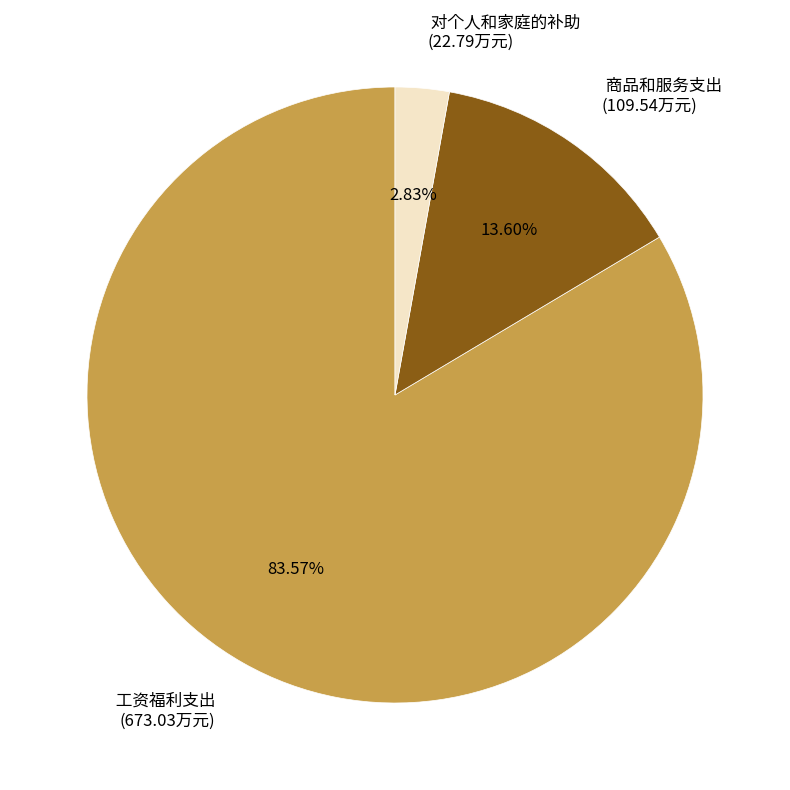

Is there a majority slice in this chart?

Yes